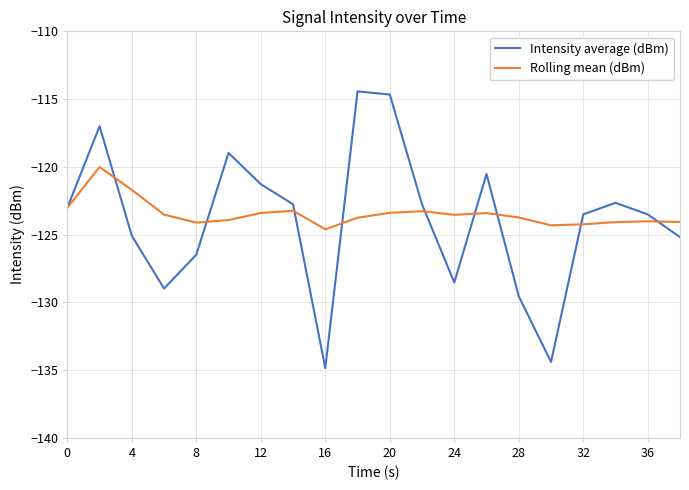

Which series has the widest spread of values?

Intensity average (dBm)